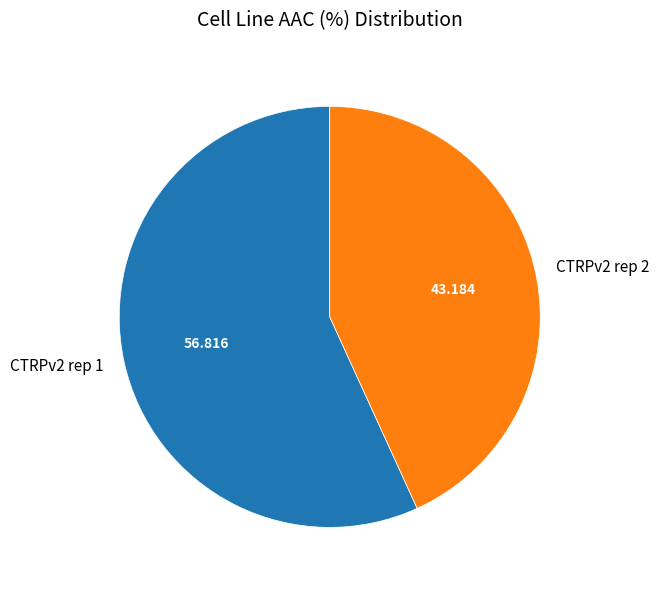

Do CTRPv2 rep 2 and CTRPv2 rep 1 together represent more than half of the pie?

Yes